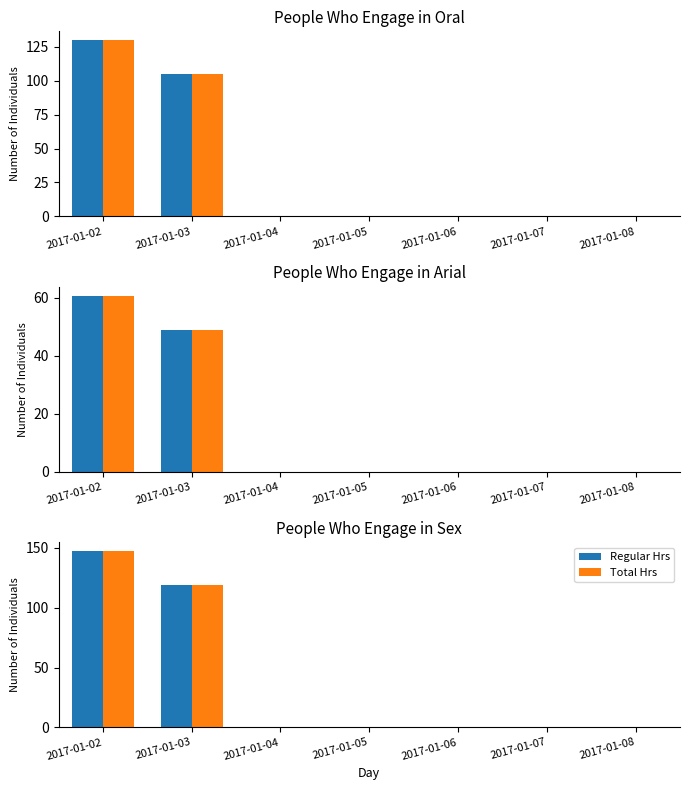

Count the number of categories in the chart.

7